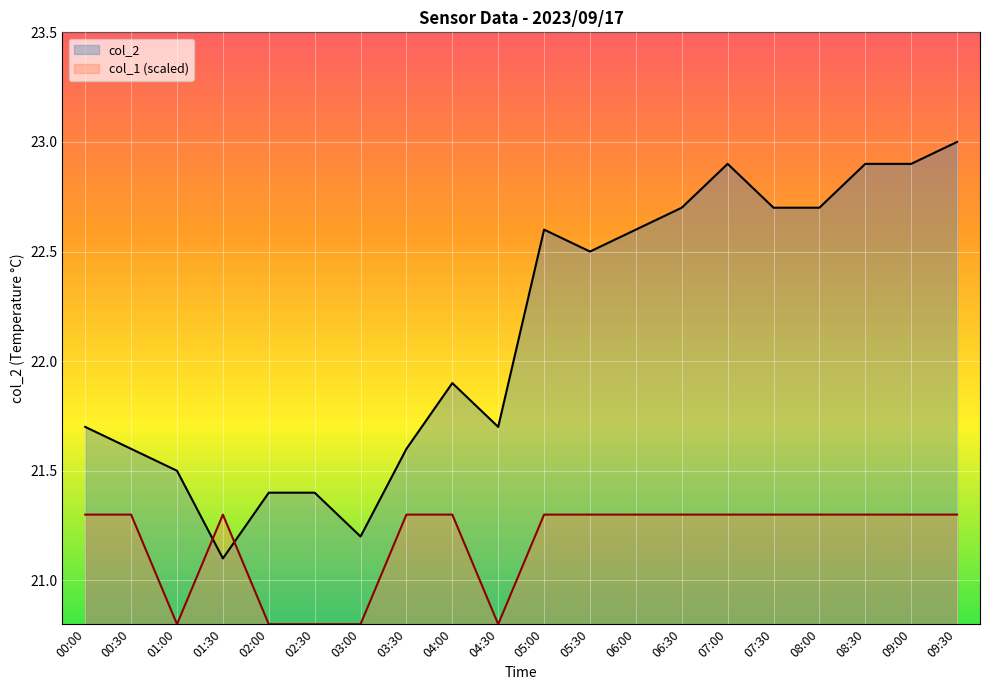

What is the spread (max minus min) of values at 07:00?

1.6